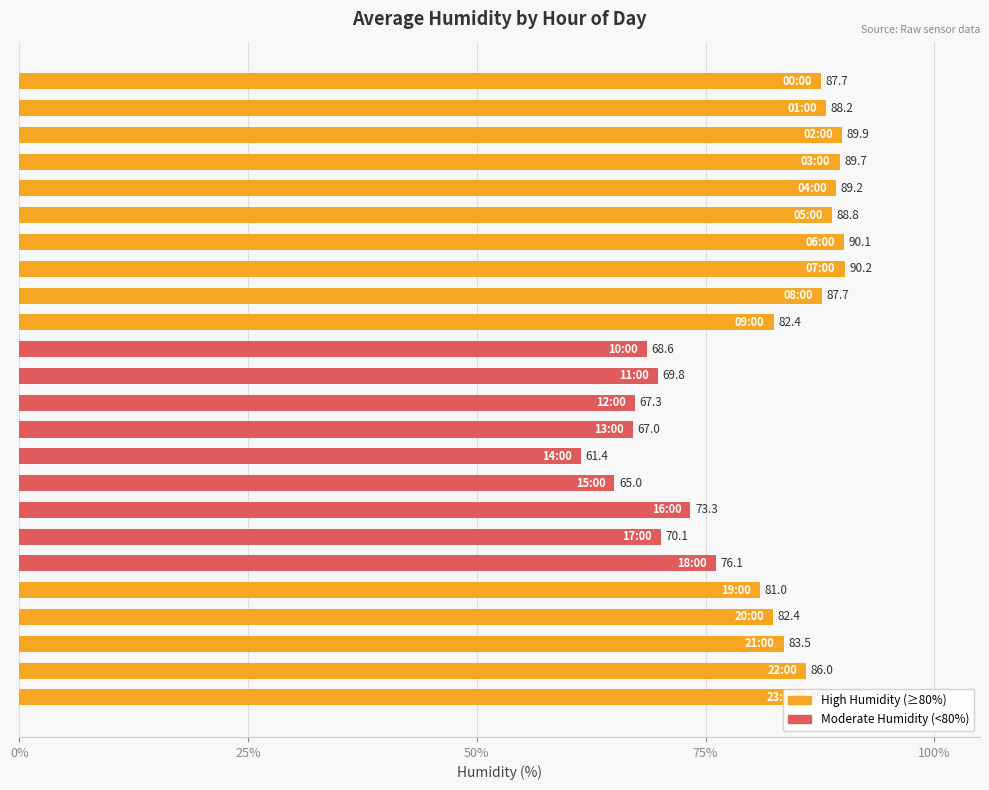

What is the average value?

80.1